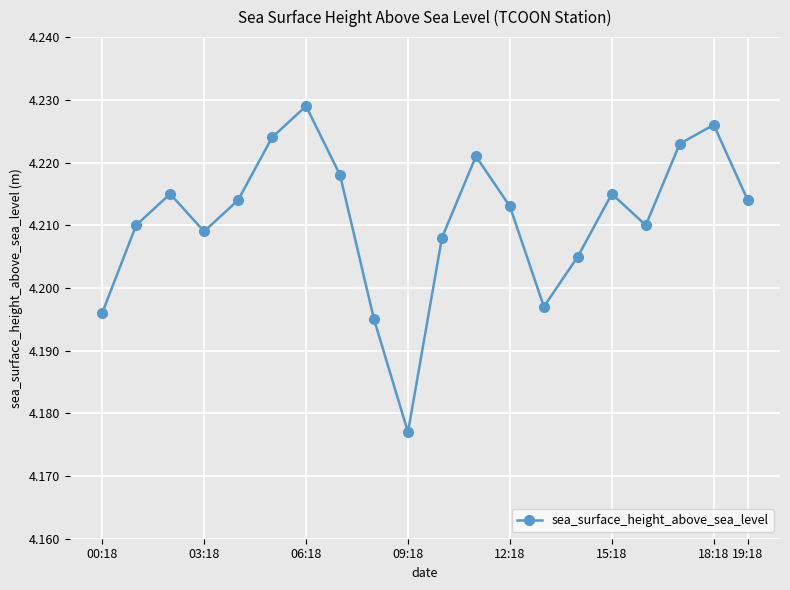

How many interior local valleys (lower than both neighbors) does the data have?

4